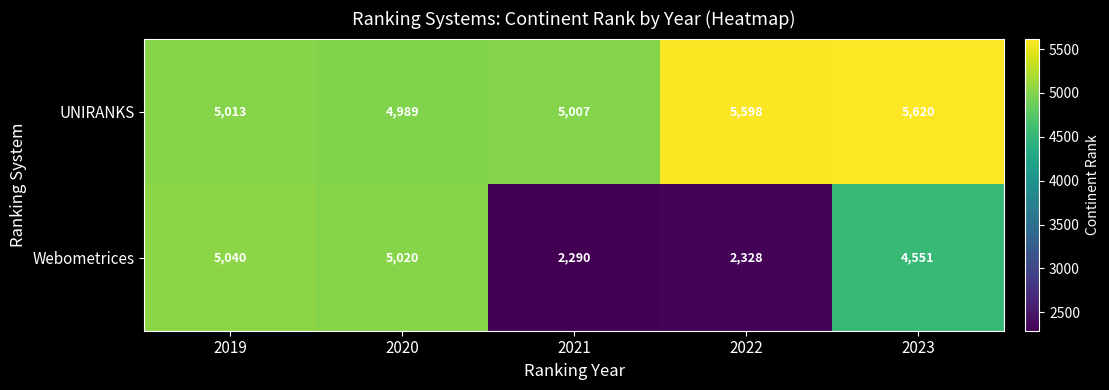

What is the difference between the maximum and second lowest values in the Webometrices series?

2712